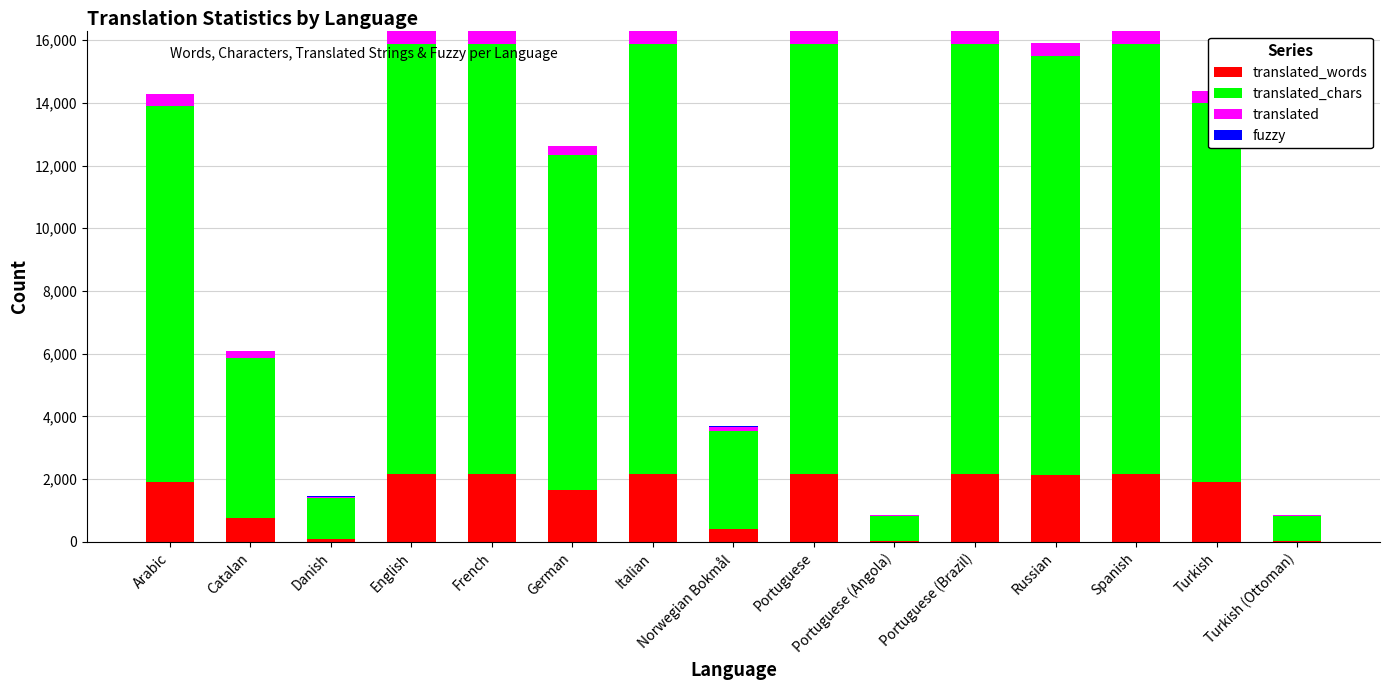

Count the number of data series in this chart.

4